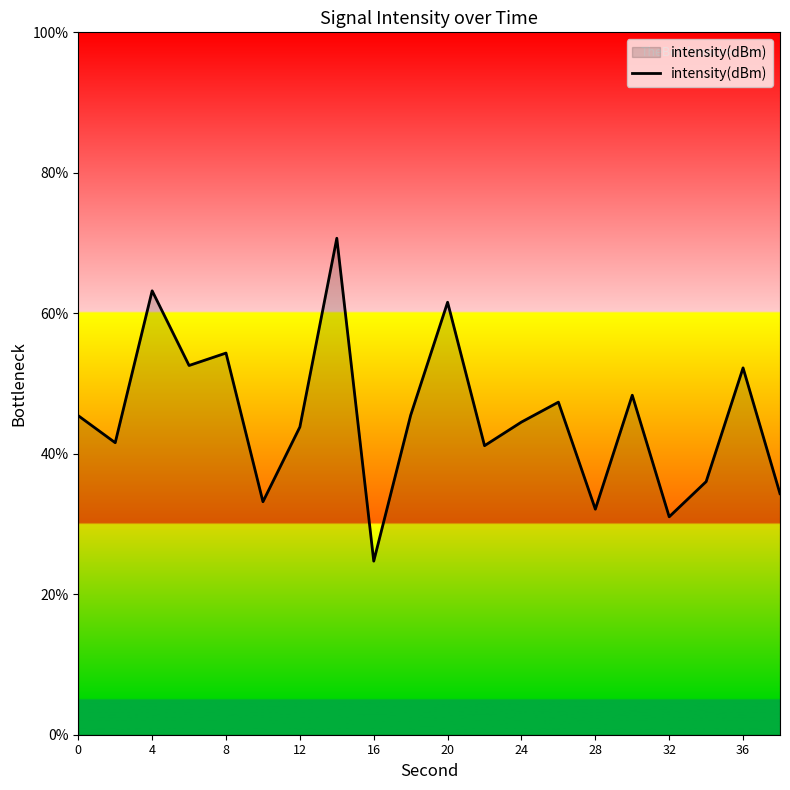

What is the average value?

45.2